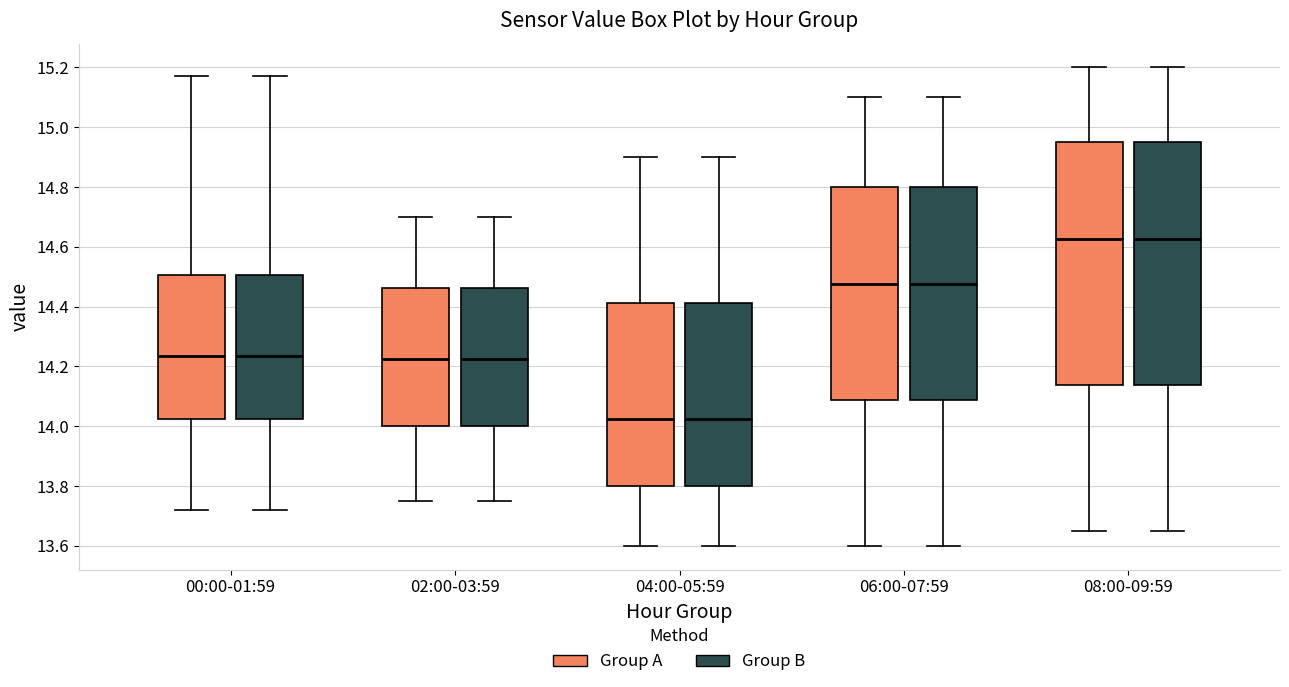

Where does the upper whisker of the box for 04:00-05:59 (Group A) end on the y-axis? The values are not printed on the chart, so give them approximately, as read against the axis.

14.90